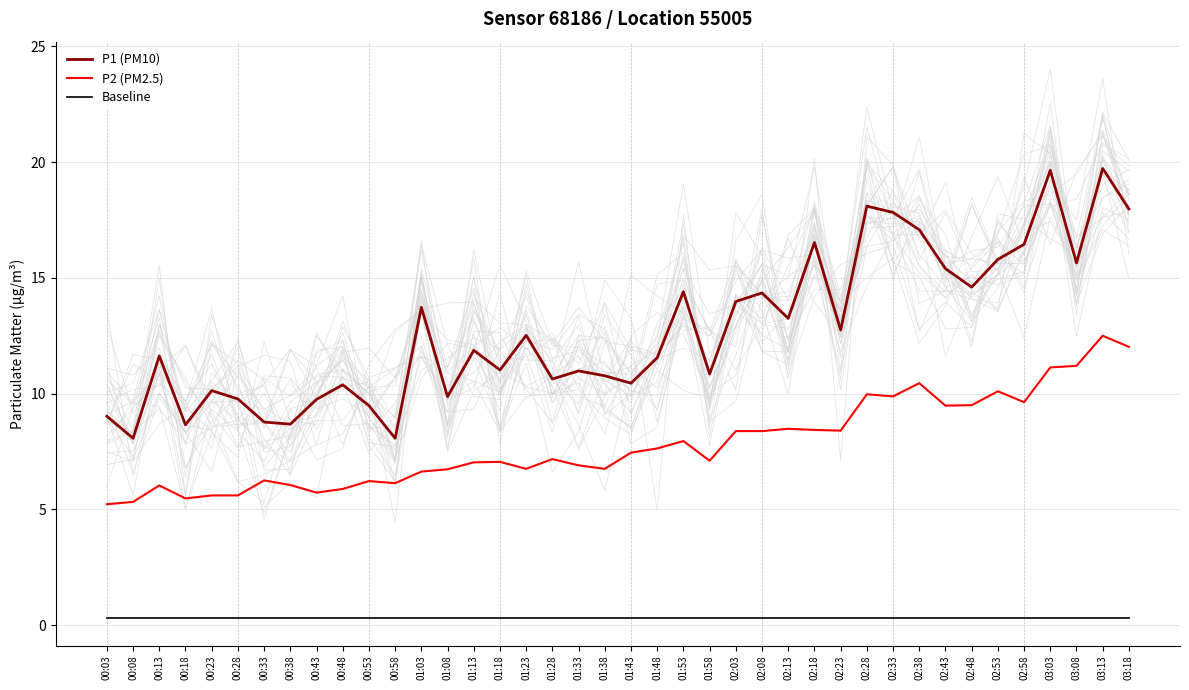

At which label does P1 (PM10) reach its minimum?

00:08